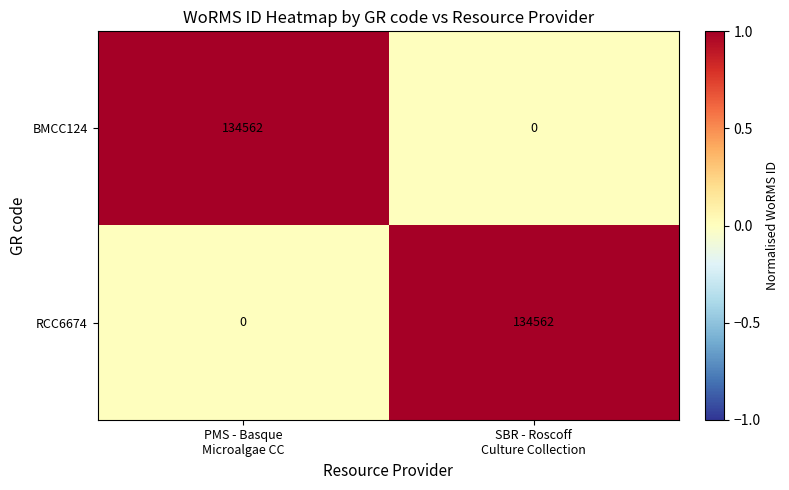

What is the average value of the BMCC124 series?

67281